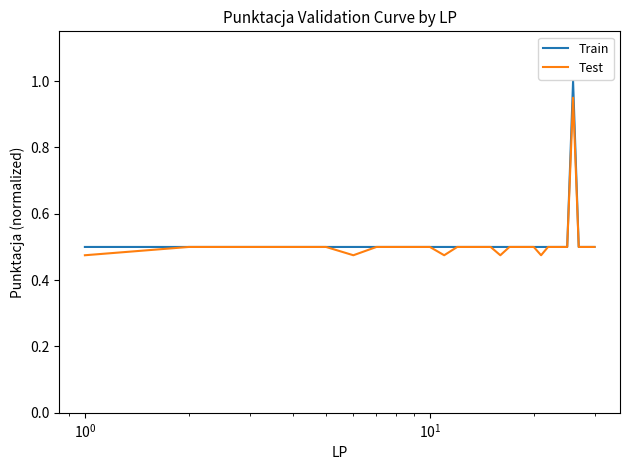

Which series has the widest spread of values?

Train